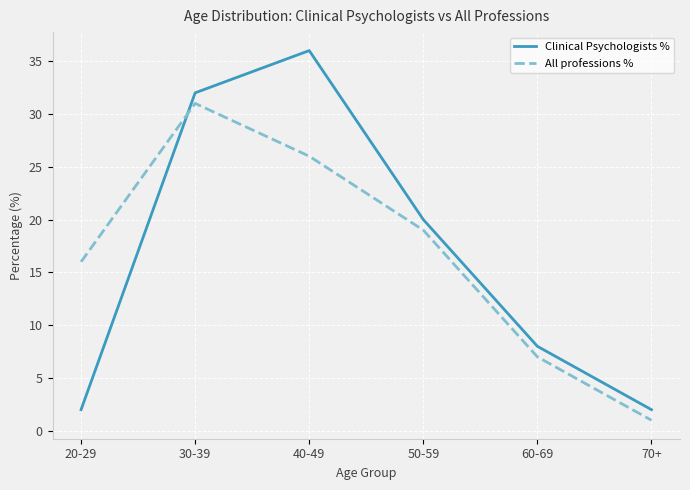

At which label does Clinical Psychologists % first exceed 20?

30-39